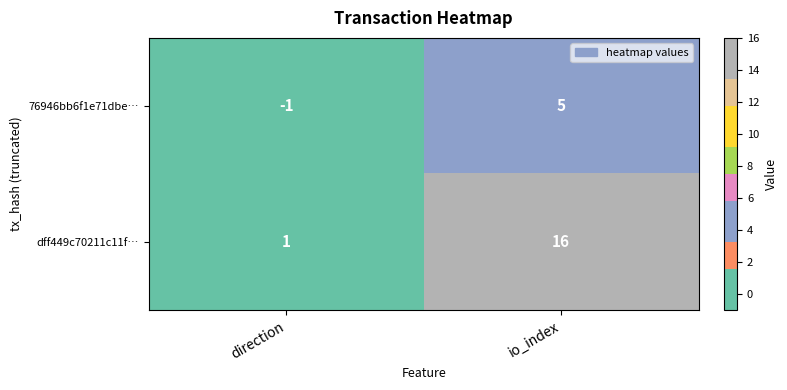

Rank the series by their average value, from highest to lowest.

dff449c70211c11f…, 76946bb6f1e71dbe…